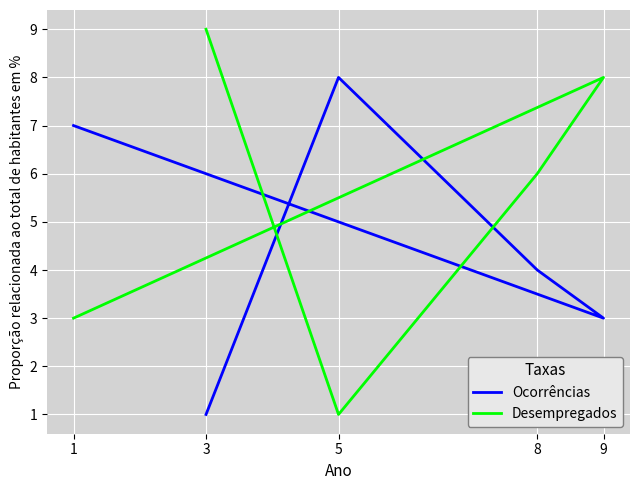

What is the maximum value shown in the chart?

9